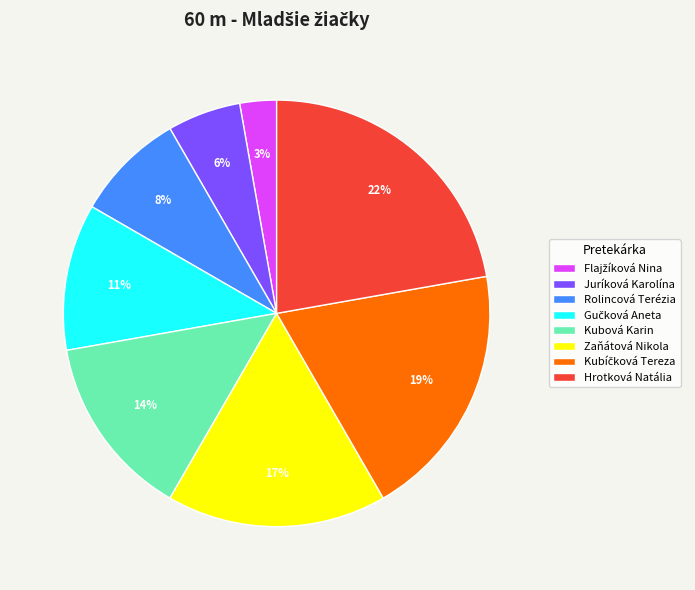

To the nearest percent, what is the average slice percentage?

12%